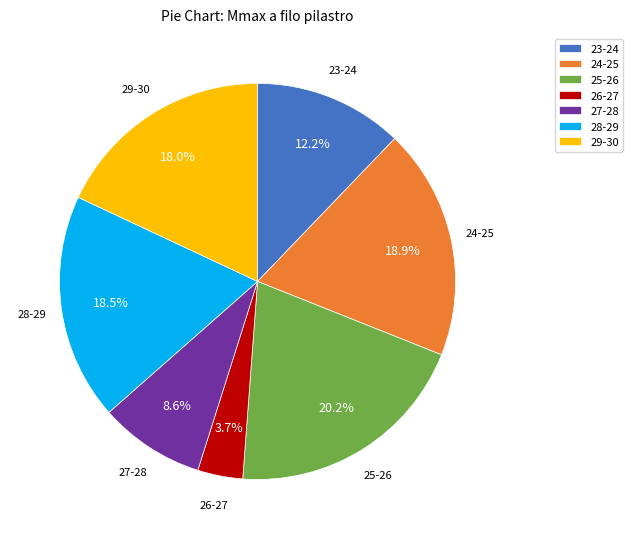

What is the ratio of the value at 29-30 to the value at 23-24?

1.5